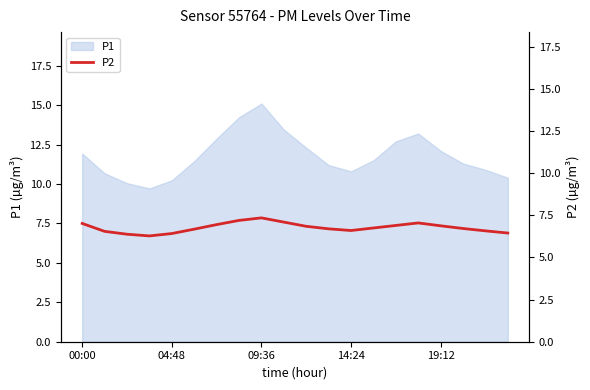

Reading left to right, extract all data points from this chart.

7.0	6.5	6.4	6.3	6.4	6.7	7.0	7.2	7.3	7.1	6.8	6.7	6.6	6.8	6.9	7.0	6.9	6.7	6.6	6.5